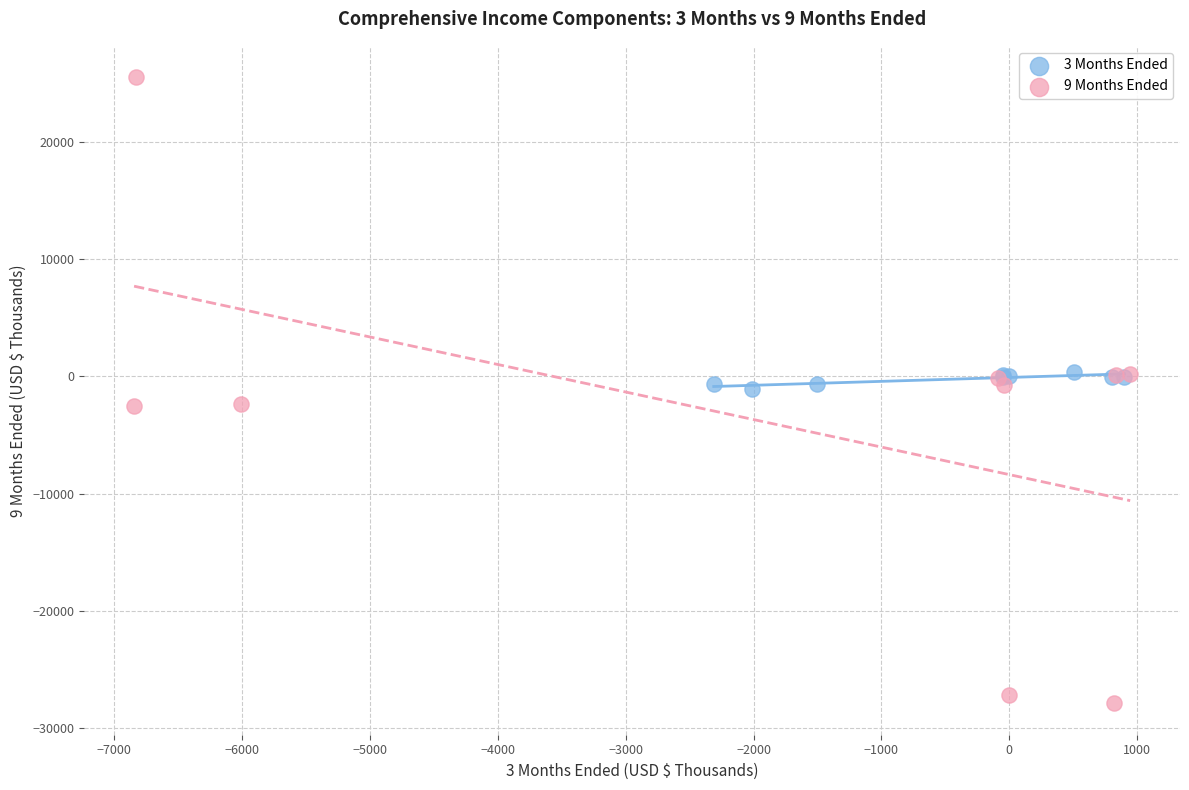

Which series reaches the maximum Y coordinate?

9 Months Ended